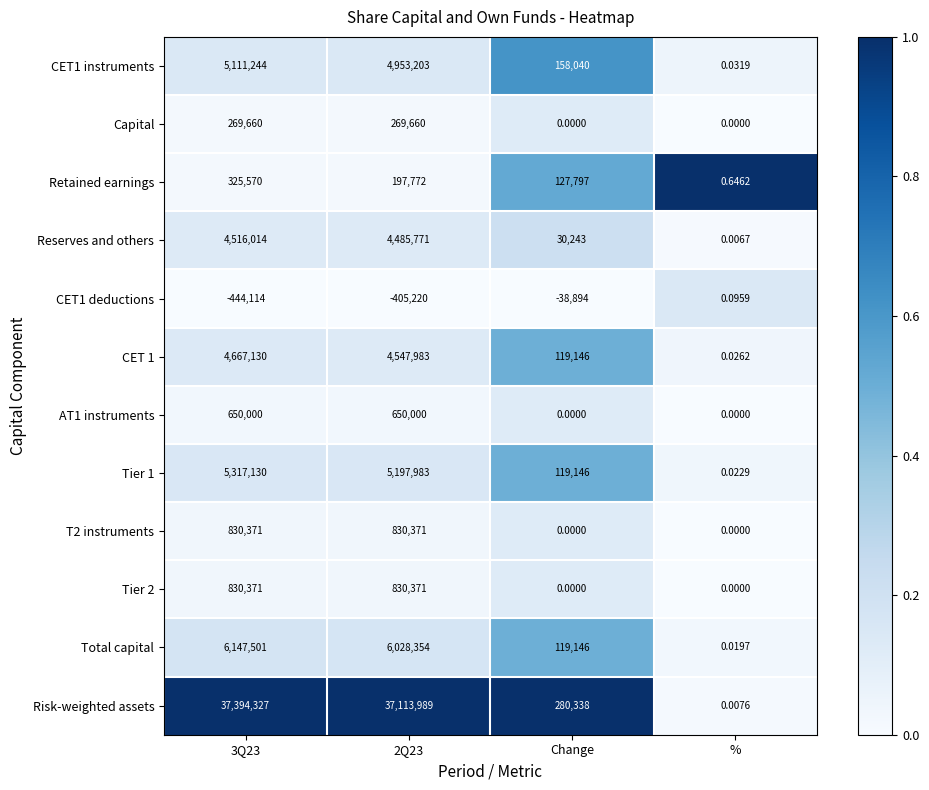

What is the greatest value displayed?

37394327.0